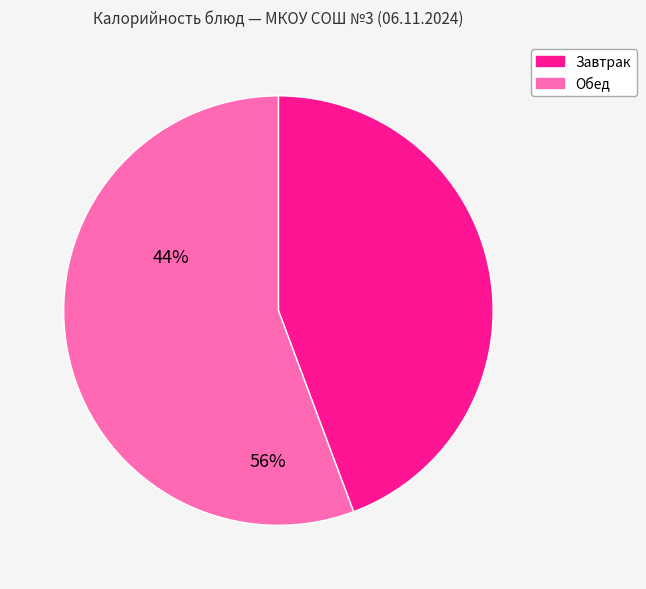

Is there any slice that represents more than half of the pie?

Yes